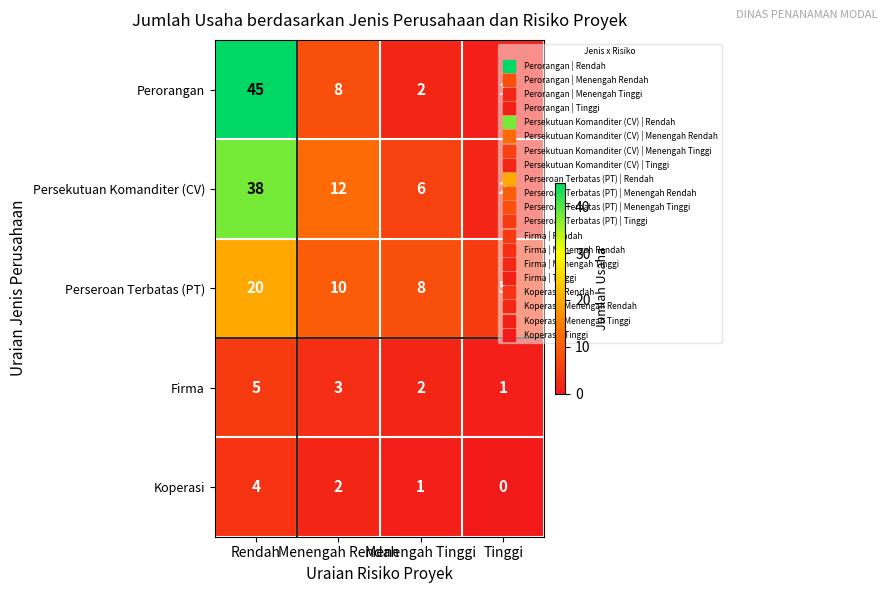

Which series has the largest total across all categories?

Persekutuan Komanditer (CV)